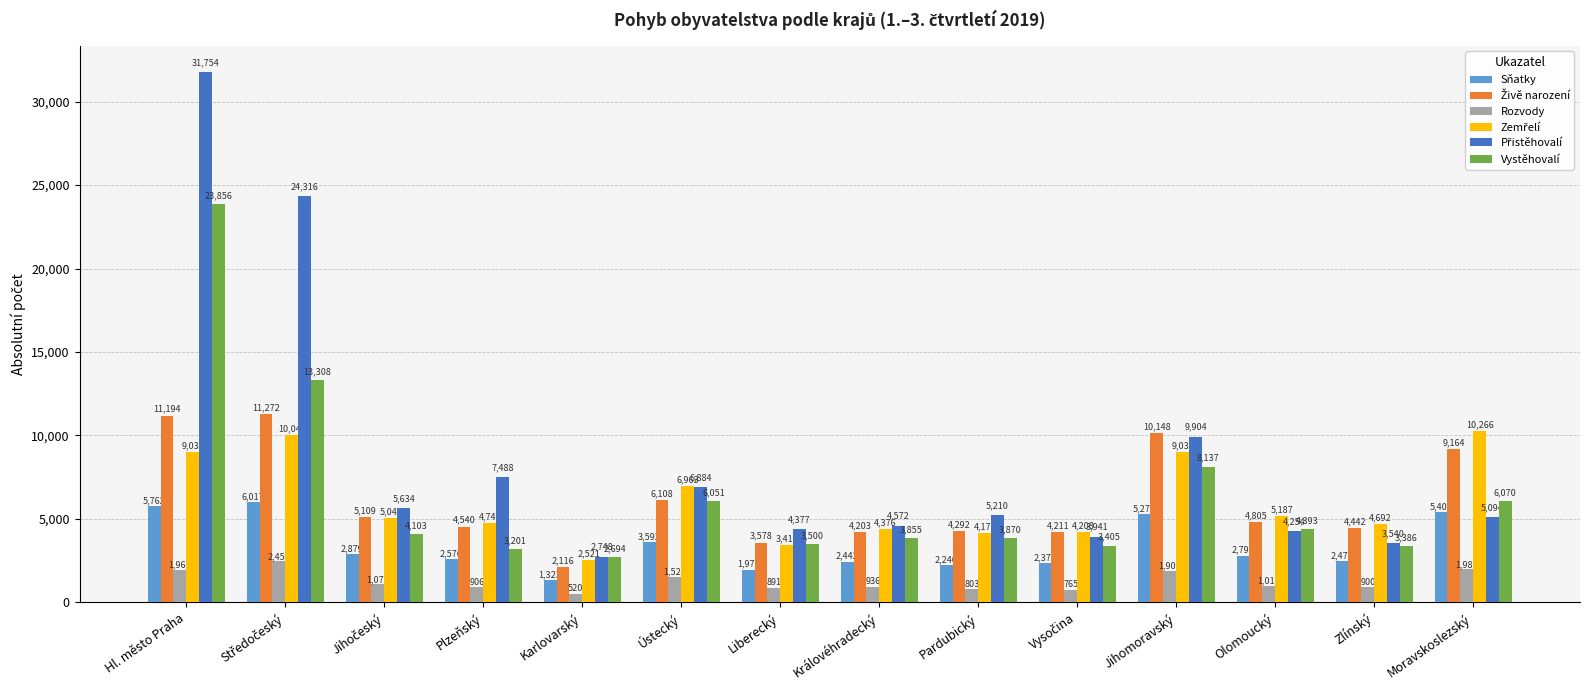

What is the value of the Rozvody bar at the 6th from the left?

1523